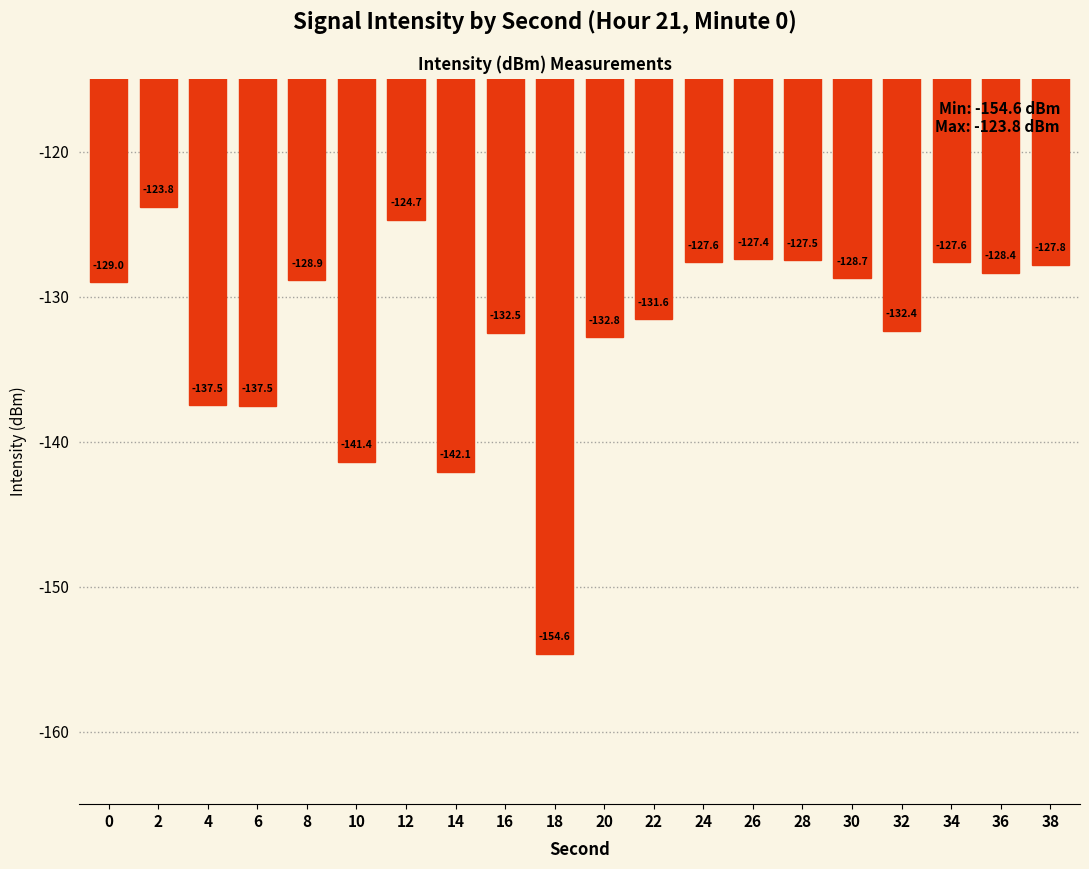

Which category has the lowest value across all series?

18